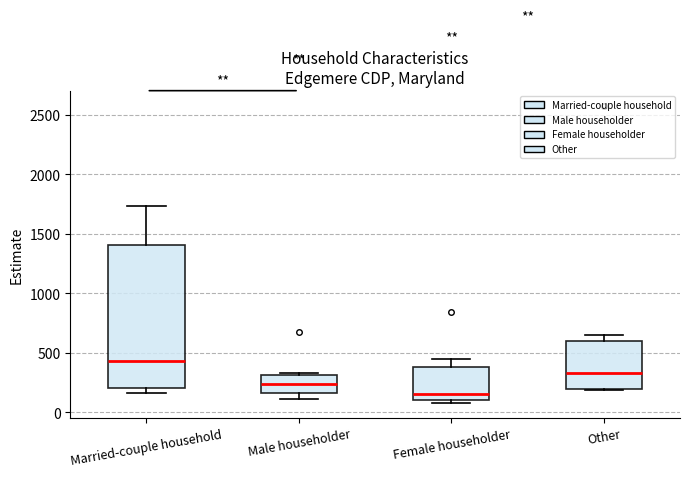

Which box is the tallest, from its lower edge to its upper edge?

Married-couple household